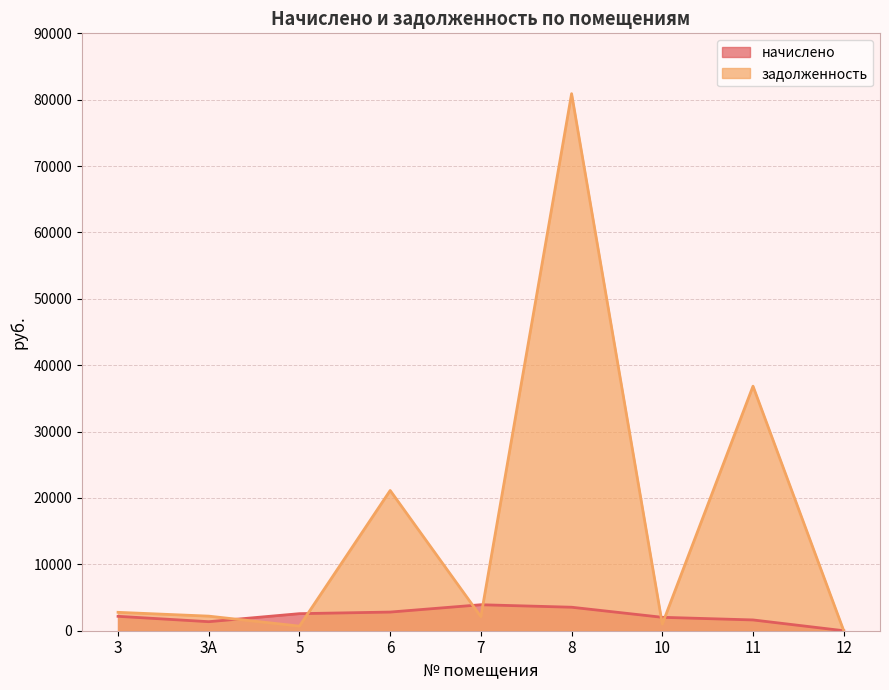

List the labels in order of задолженность value, largest first.

8, 11, 6, 3, 3А, 7, 10, 5, 12